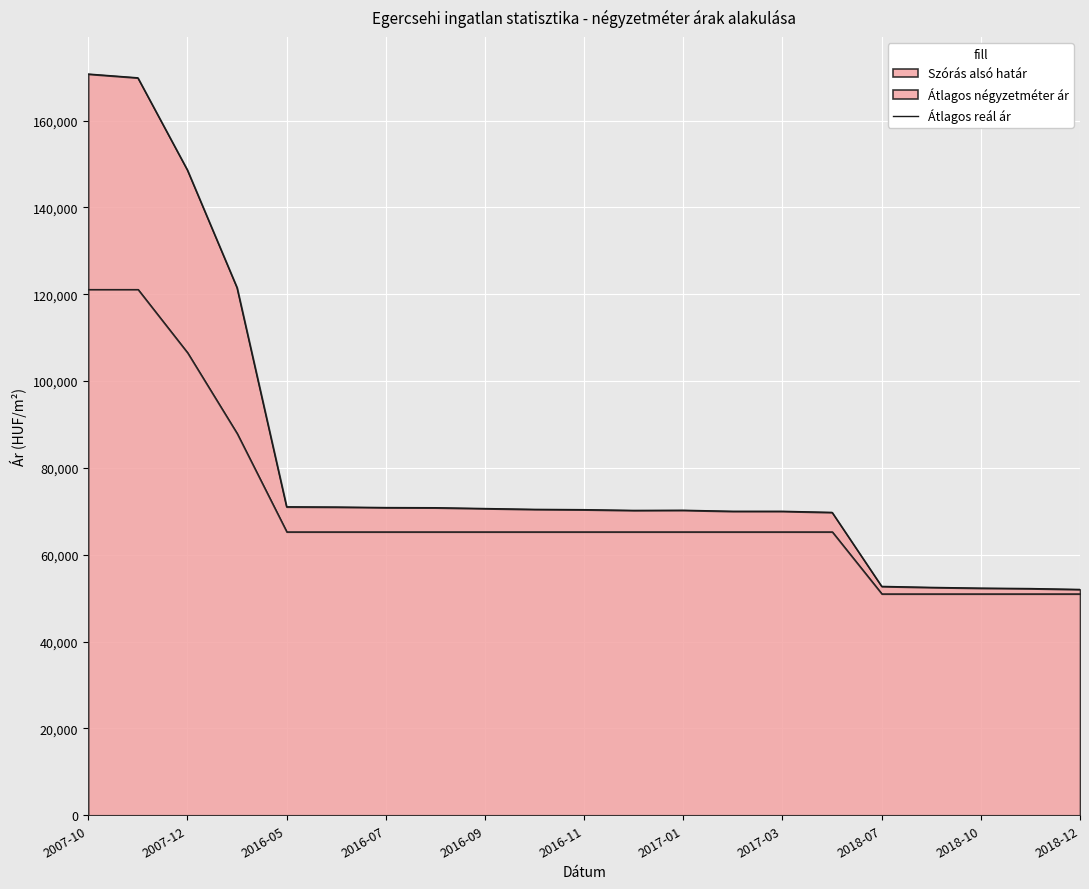

What is the value of the 19th point from the left?

52321